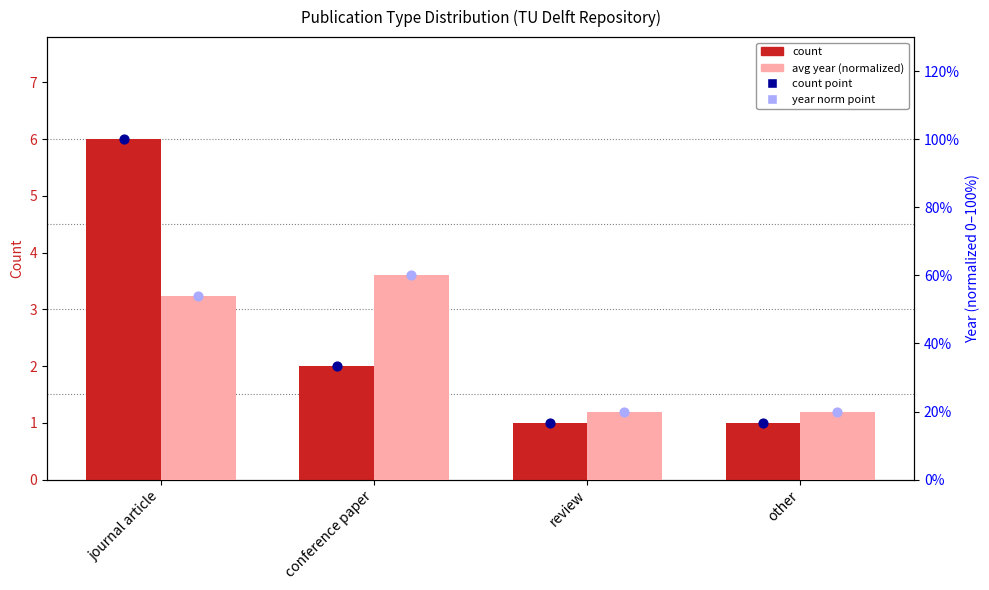

At which category is the sum across all series the highest?

conference paper